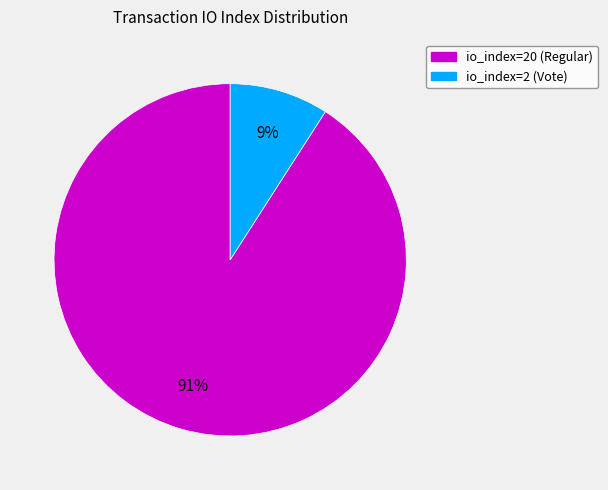

Which has a higher value, io_index=2 (Vote) or io_index=20 (Regular)?

io_index=20 (Regular)